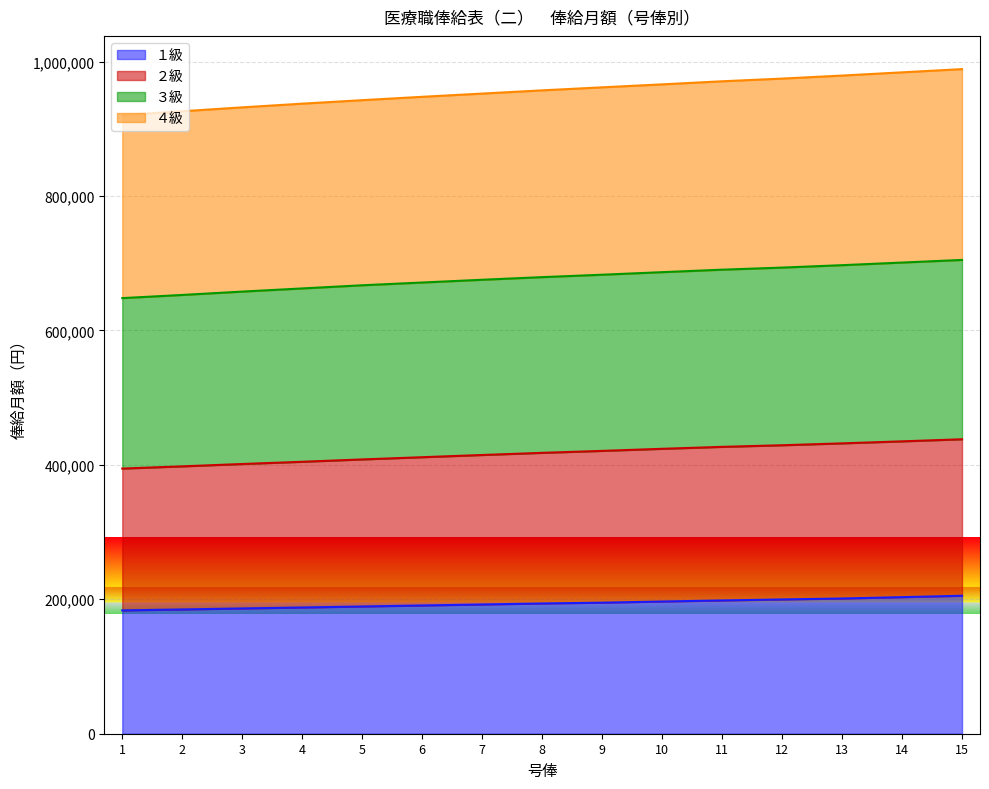

At how many categories does at least one series exceed 838410?

15